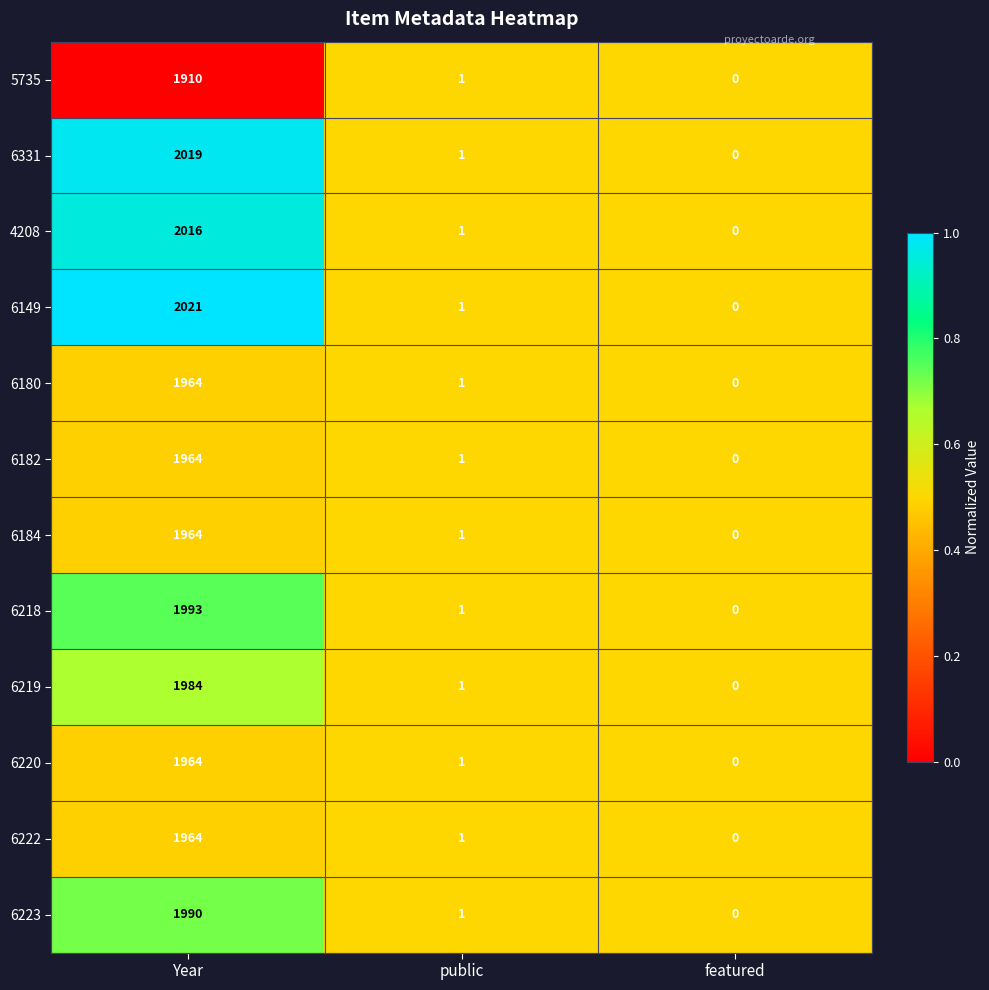

The 6182 series shows 0 at featured. True or false?

True